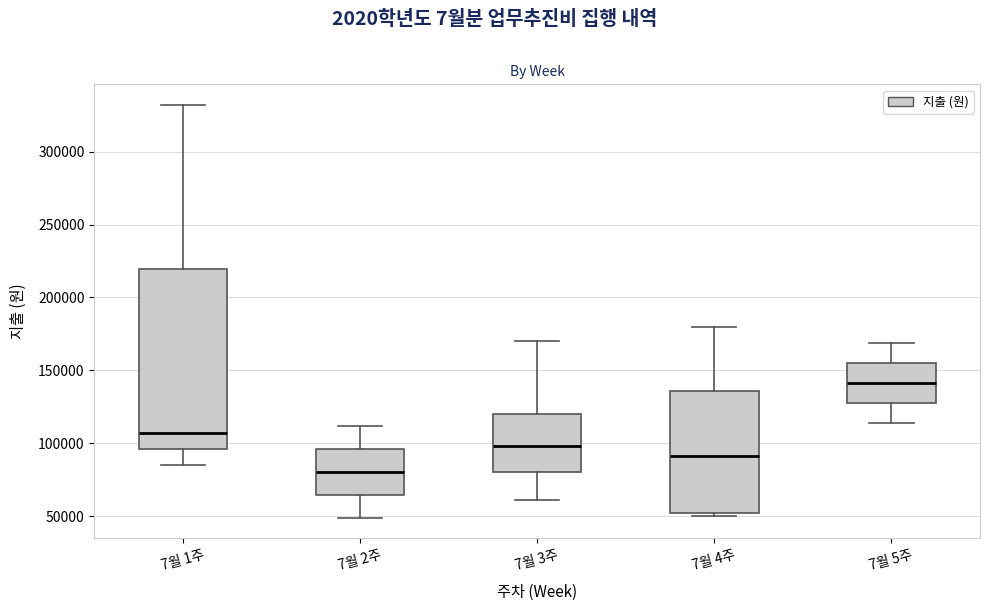

Reading left to right, transcribe this box plot: for each box, give where its median line is, the range the box spans, and where its two whiskers end, as read against the y-axis. The values are not printed on the chart, so give them approximately, as read against the axis.

7월 1주: median 105000, box 95000 to 220000, whiskers 85000 to 330000
7월 2주: median 80000, box 65000 to 95000, whiskers 50000 to 110000
7월 3주: median 100000, box 80000 to 120000, whiskers 60000 to 170000
7월 4주: median 90000, box 50000 to 135000, whiskers 50000 (just below the box's lower edge) to 180000
7월 5주: median 140000, box 130000 to 155000, whiskers 115000 to 170000